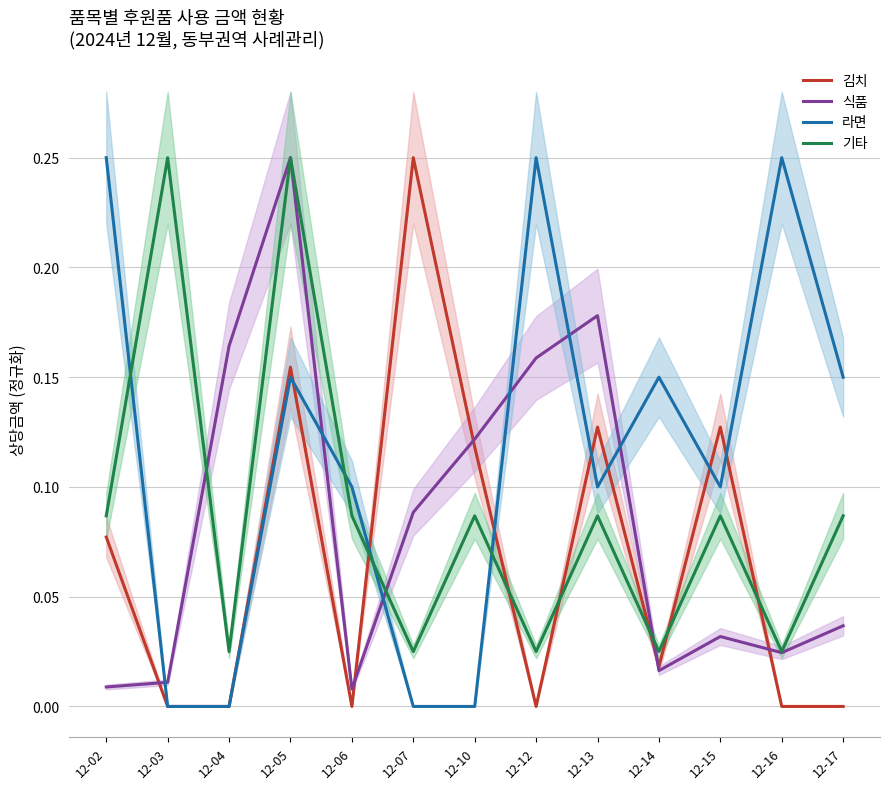

Which series changed the most between 12-12 and 12-17?

식품